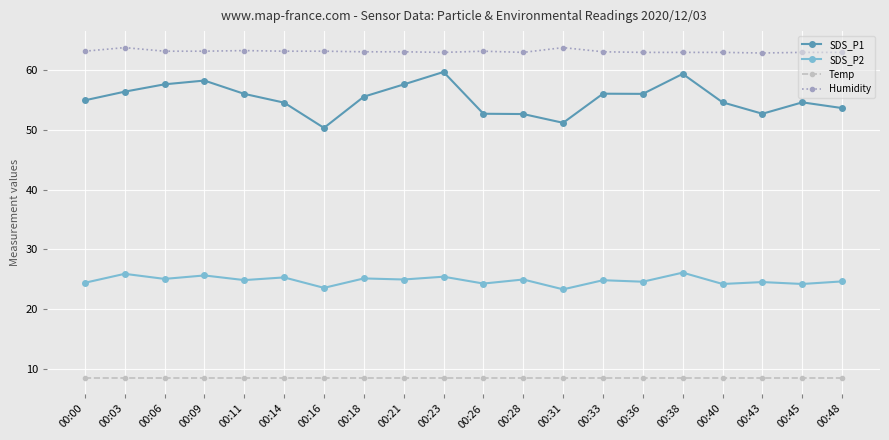

What is the difference between the maximum and minimum values in the SDS_P1 series?

9.4